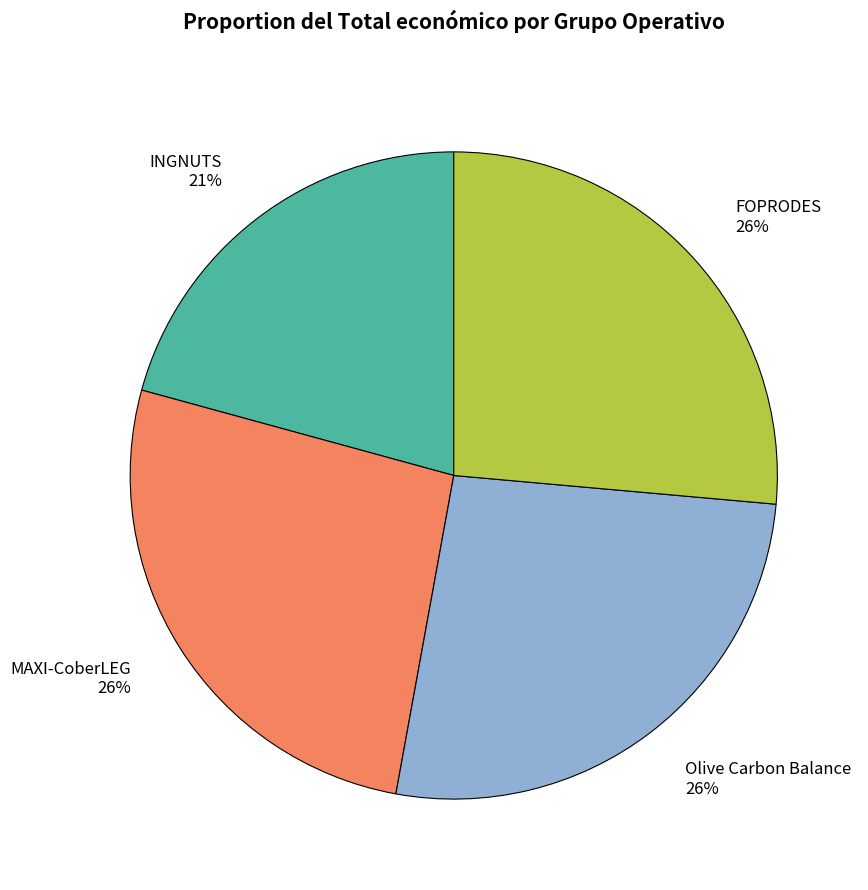

To the nearest percent, what is the combined percentage of INGNUTS and MAXI-CoberLEG?

47%